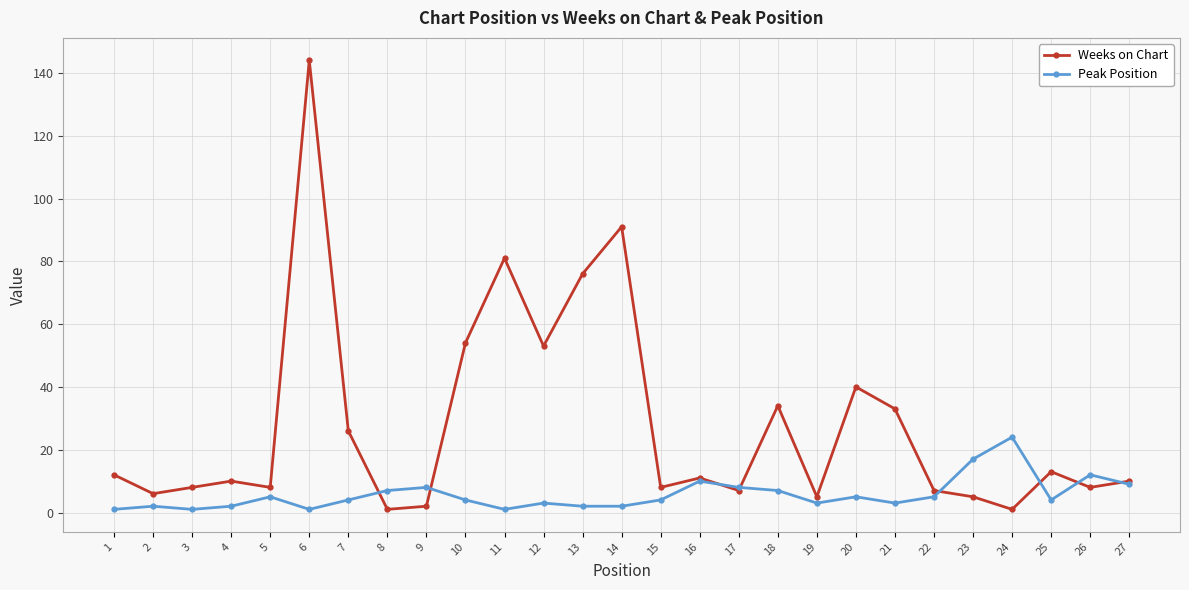

At which label does Peak Position first exceed 4?

5